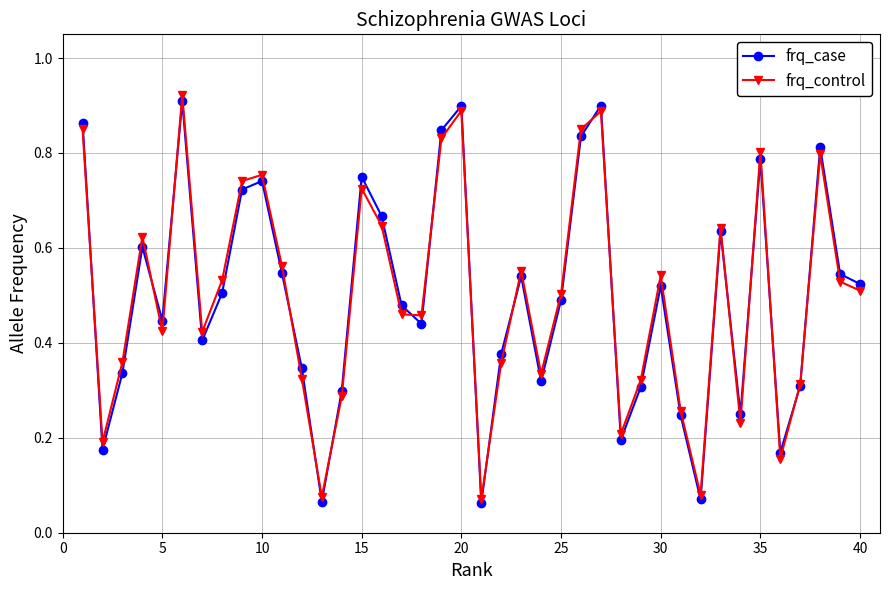

True or false: frq_case has more than 2 points higher than both neighbors.

True